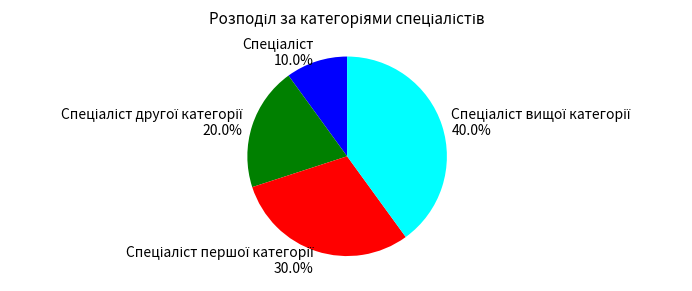

Is there any slice that represents more than half of the pie?

No